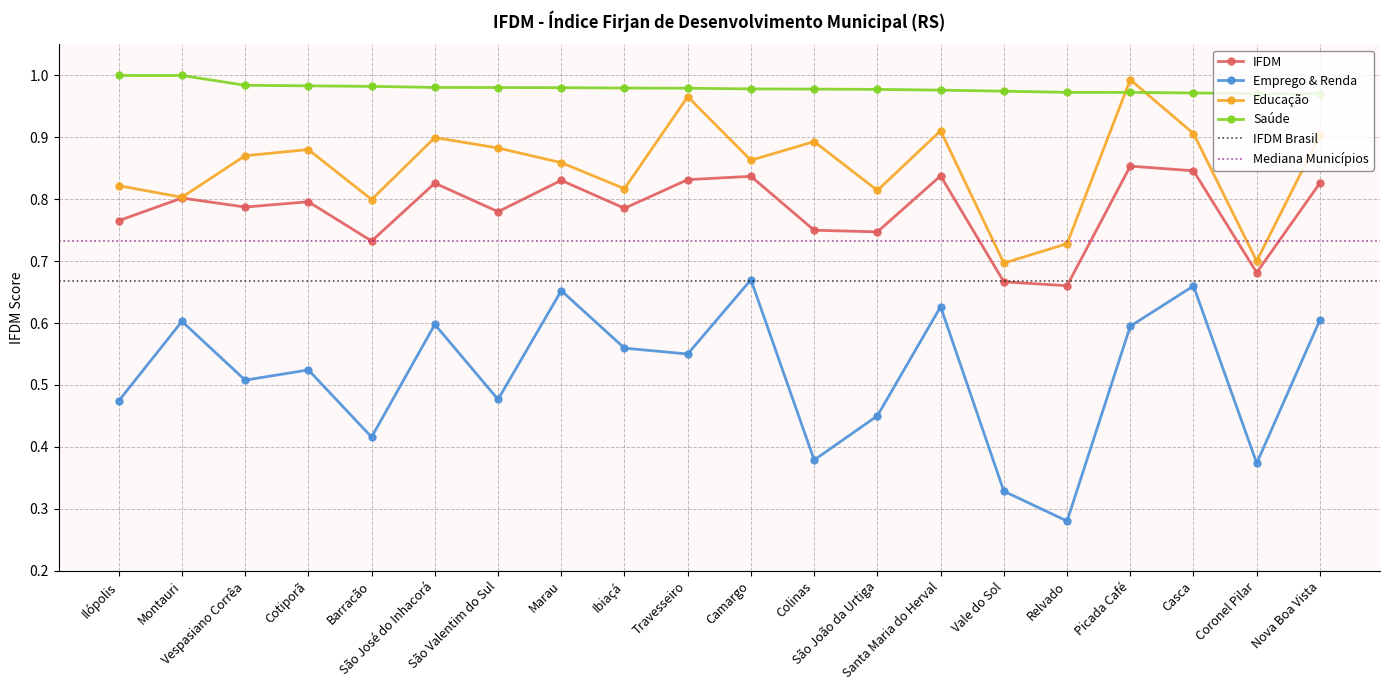

Count the number of categories in the chart.

20